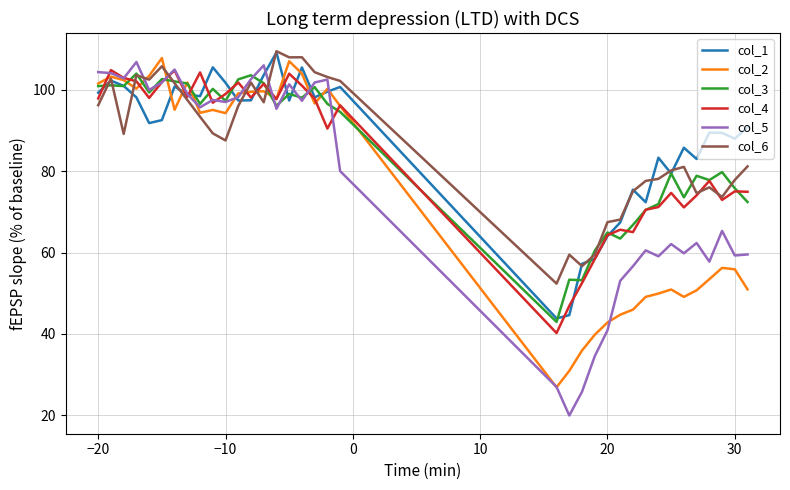

What is the highest value of the col_4 series?

104.9